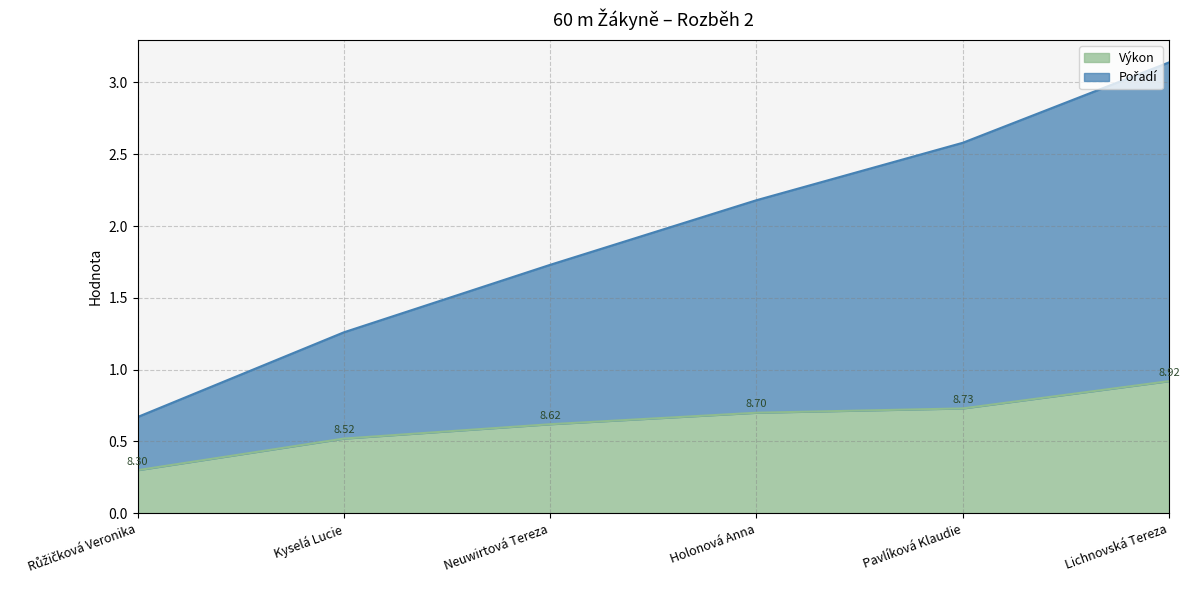

Which series changed the most between Kyselá Lucie and Lichnovská Tereza?

Pořadí